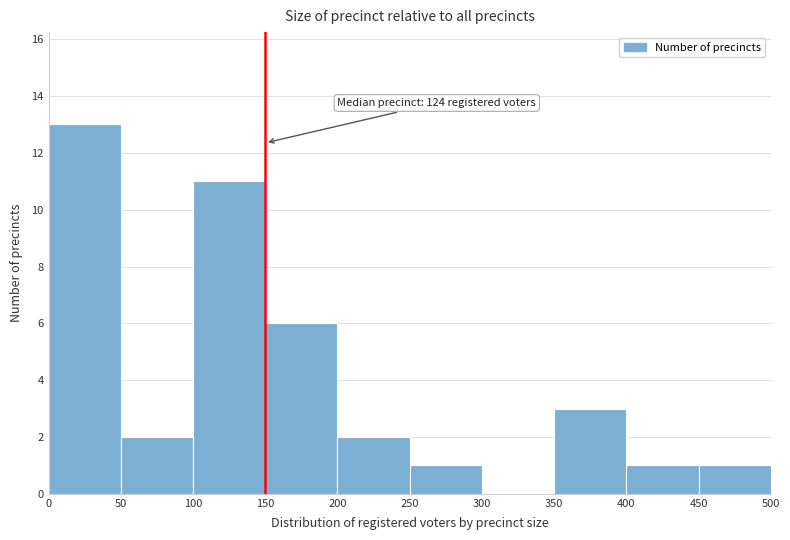

Over which range of the x-axis is the bar tallest?

0 to 50